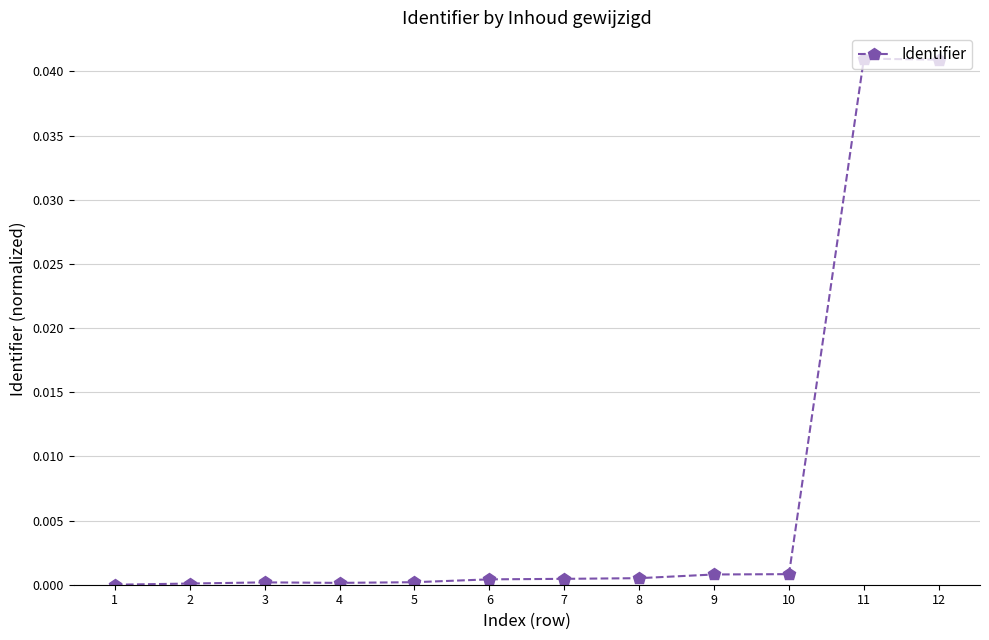

True or false: the data has more than 0 interior local peaks.

True